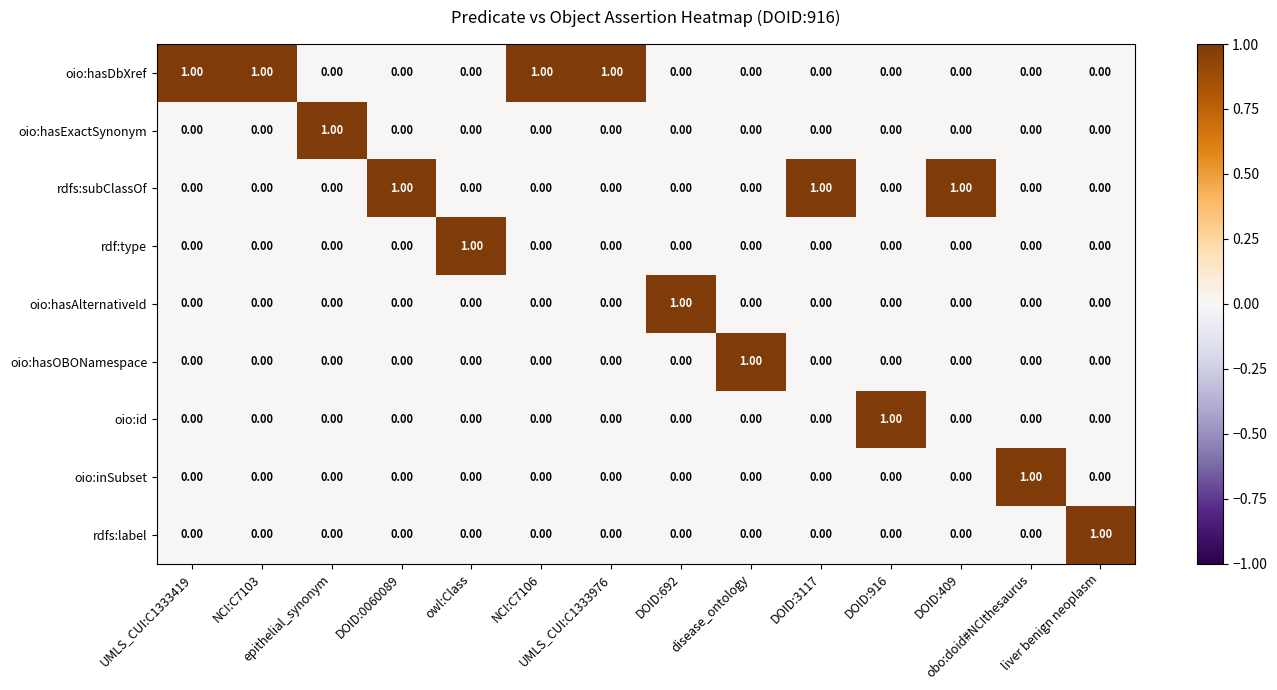

What is the sum of all rdfs:subClassOf values?

3